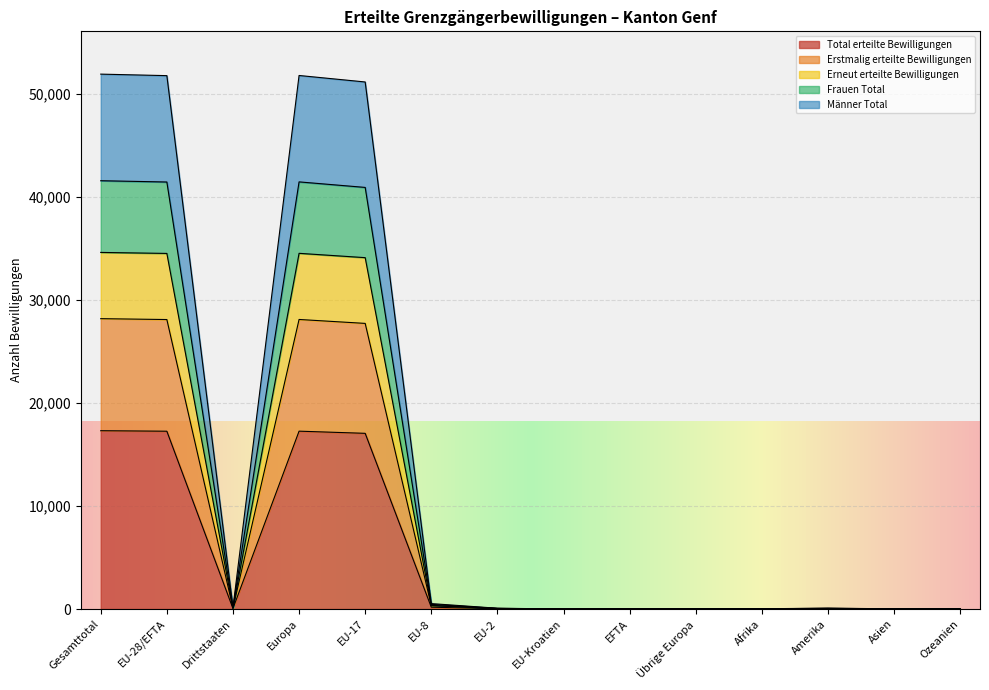

True or false: Männer Total and Erneut erteilte Bewilligungen intersect in this chart.

False